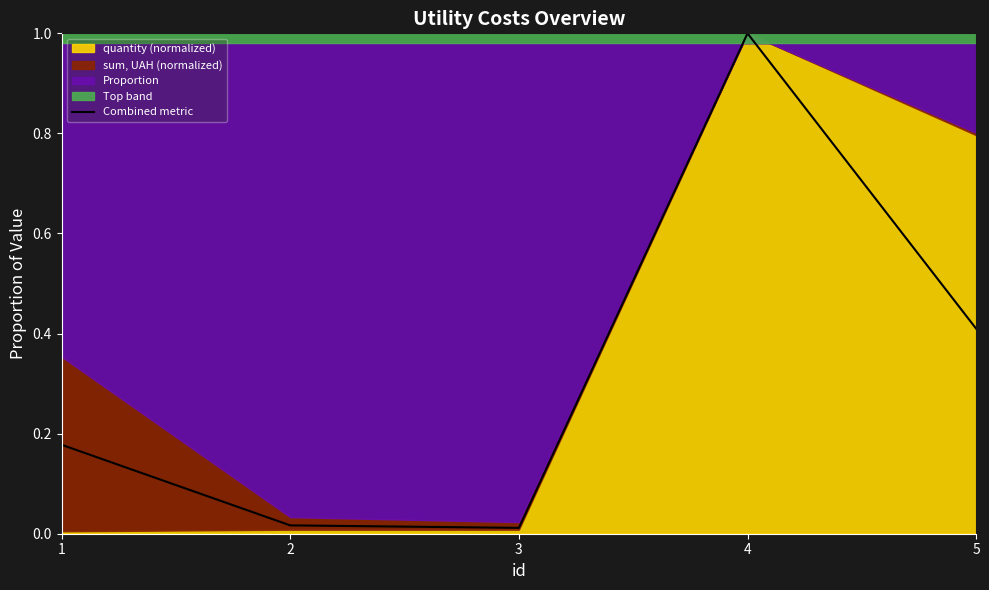

Reading left to right, transcribe all the data shown in this chart.

1=0.2	2=0.0	3=0.0	4=1.0	5=0.4